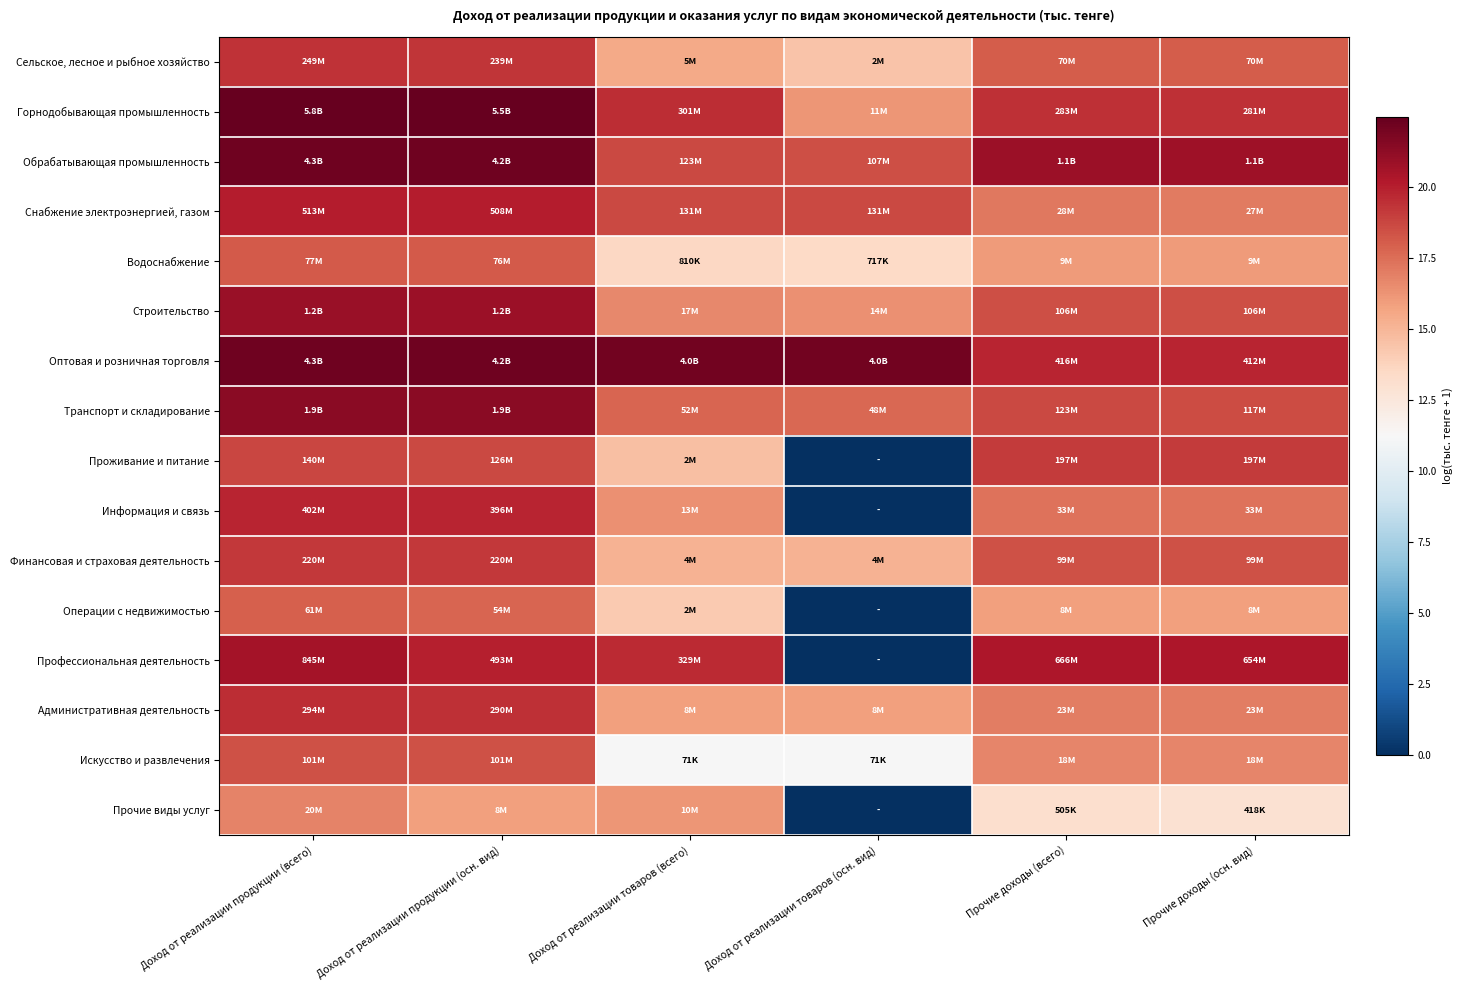

At which category is the sum across all series the highest?

Доход от реализации продукции (всего)